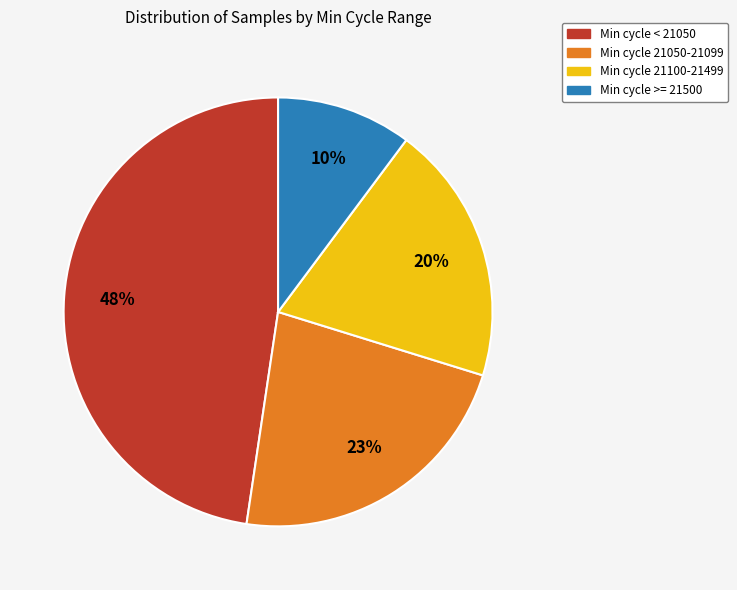

How many slices are in this pie chart?

4